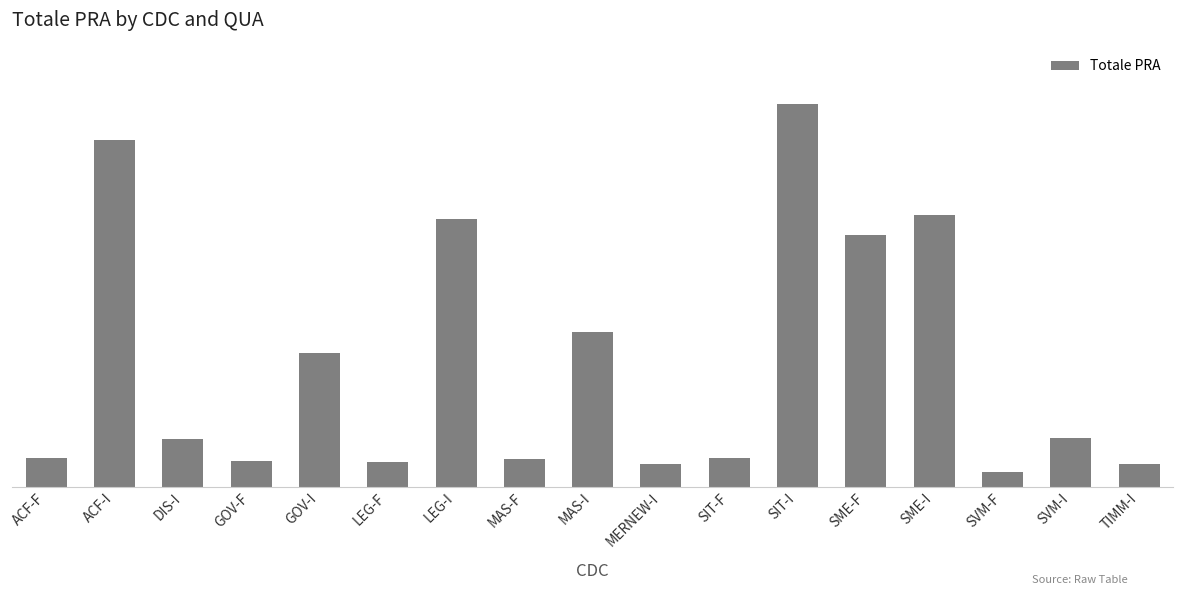

Which category has the lowest value across all series?

SVM-F